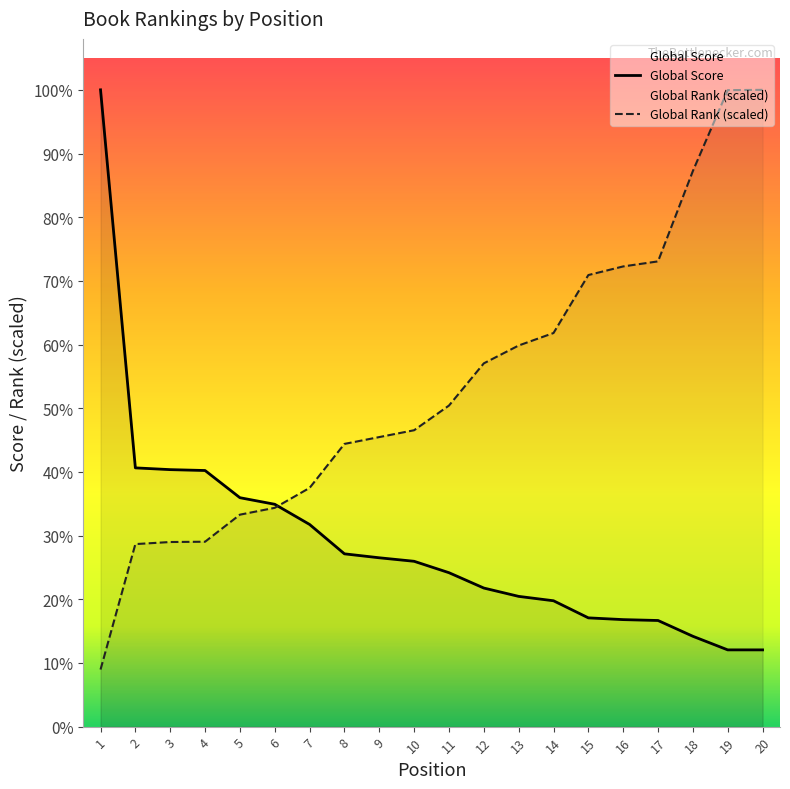

After their last crossing, which series has the higher values: Global Score or Global Rank?

Global Rank